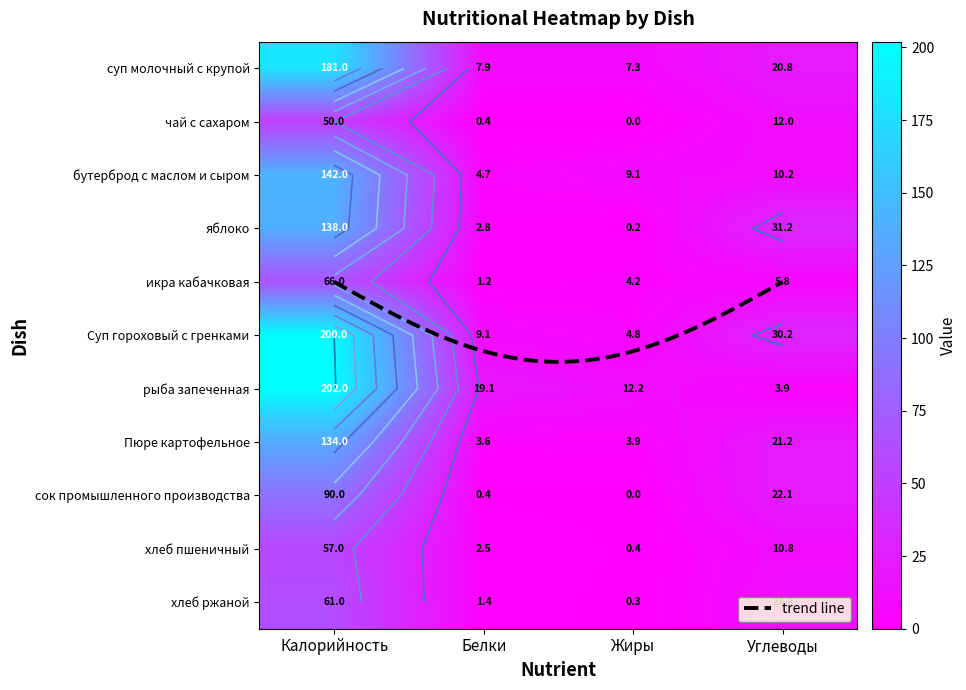

At which label does Пюре картофельное reach its minimum?

Белки